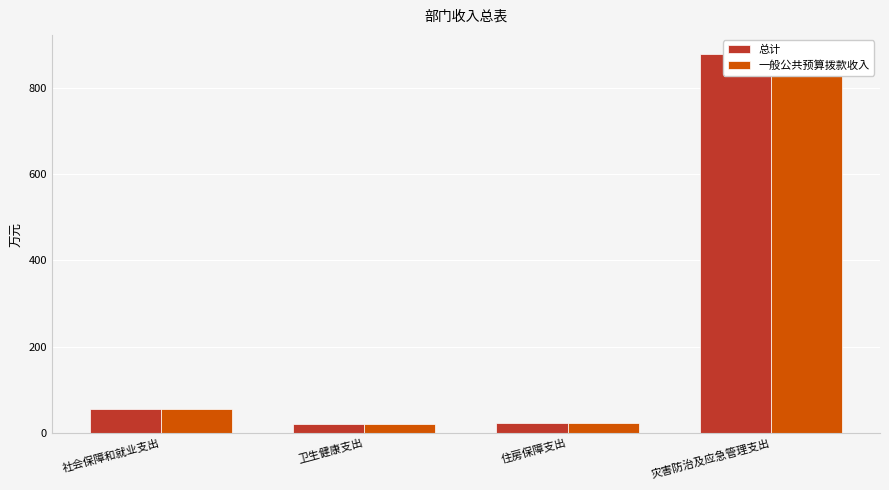

At 住房保障支出, list the series in order from largest to smallest.

总计, 一般公共预算拨款收入